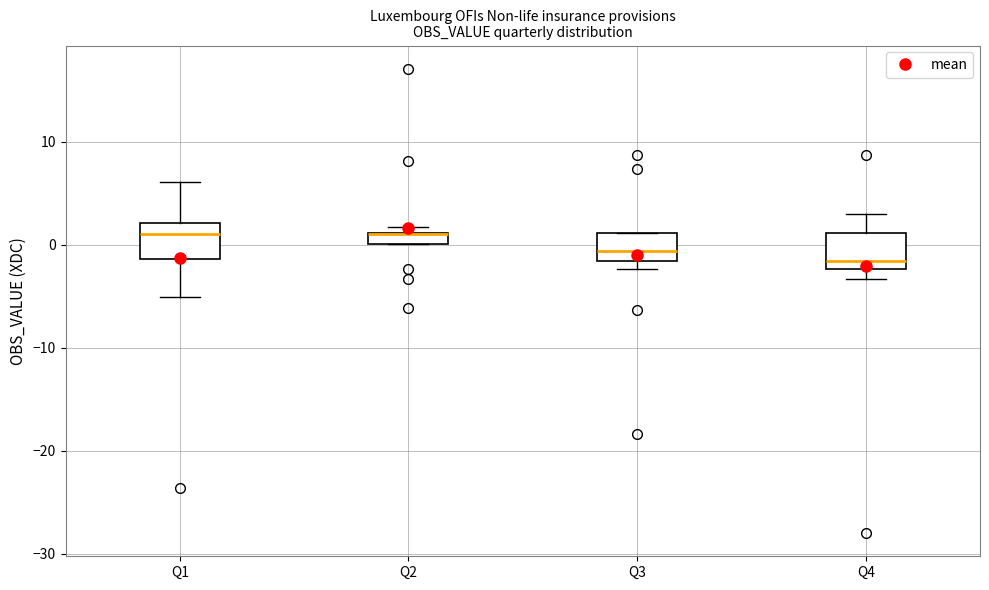

Where does the lower whisker of the box for Q1 end on the y-axis? The values are not printed on the chart, so give them approximately, as read against the axis.

-5